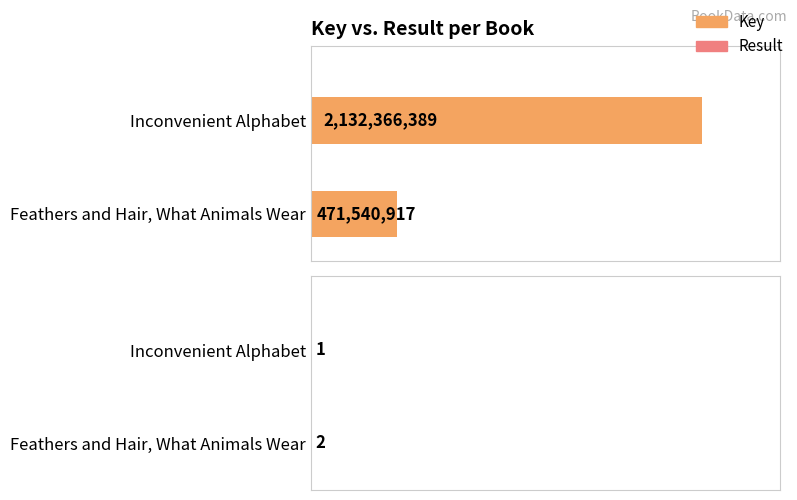

The value of Key at 1 is 102967893. True or false?

False